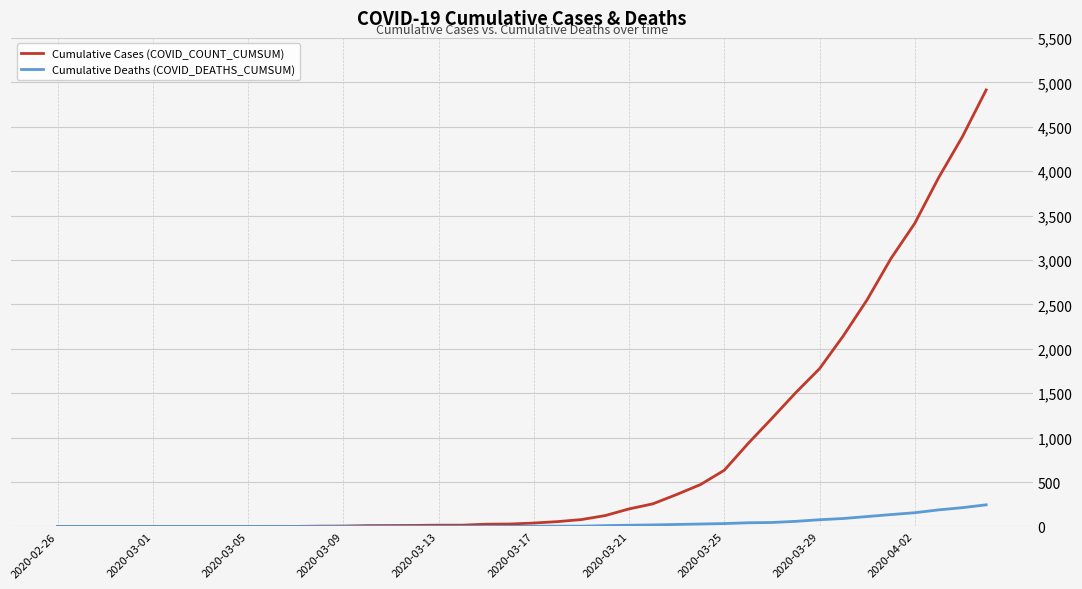

Which series has the largest total across all categories?

Cumulative Cases (COVID_COUNT_CUMSUM)